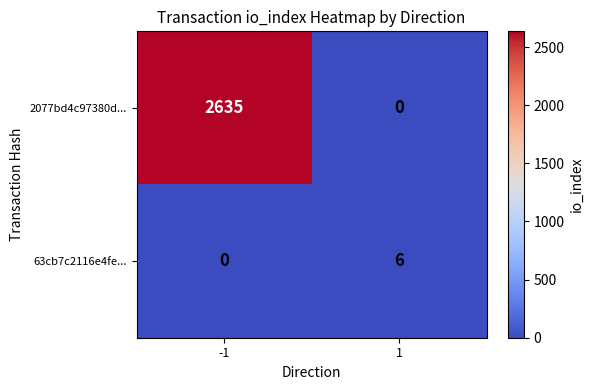

Read the 2077bd4c97380d... value at -1.

2635